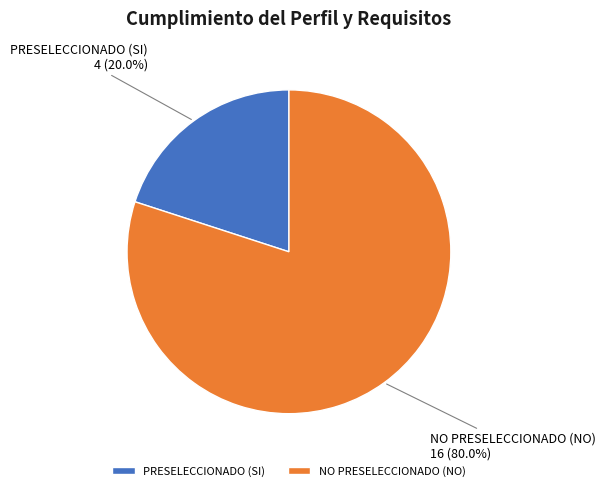

Does any single category account for the majority?

Yes